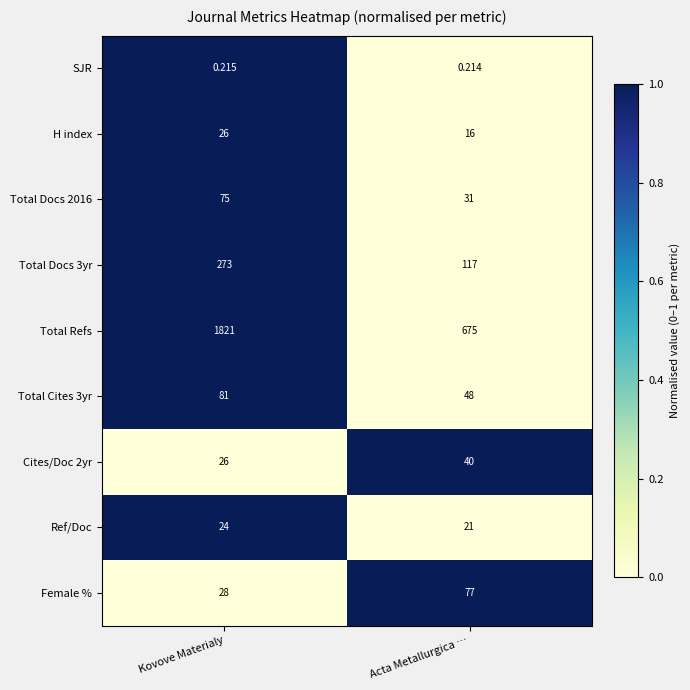

Which category has the lowest value in the Total Docs 3yr series?

Acta Metallurgica …